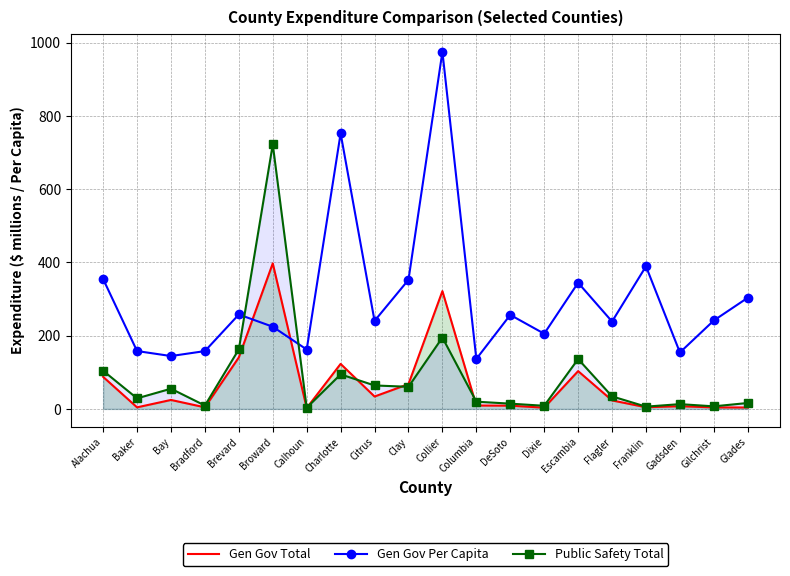

What is the minimum value shown in the chart?

2.4